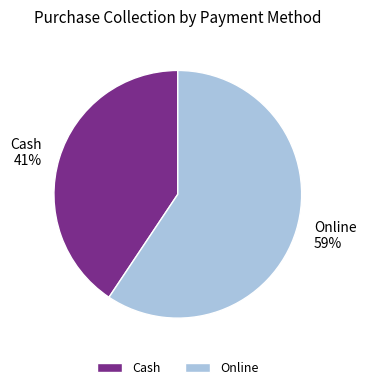

Combined, do Online and Cash account for over 50%?

Yes